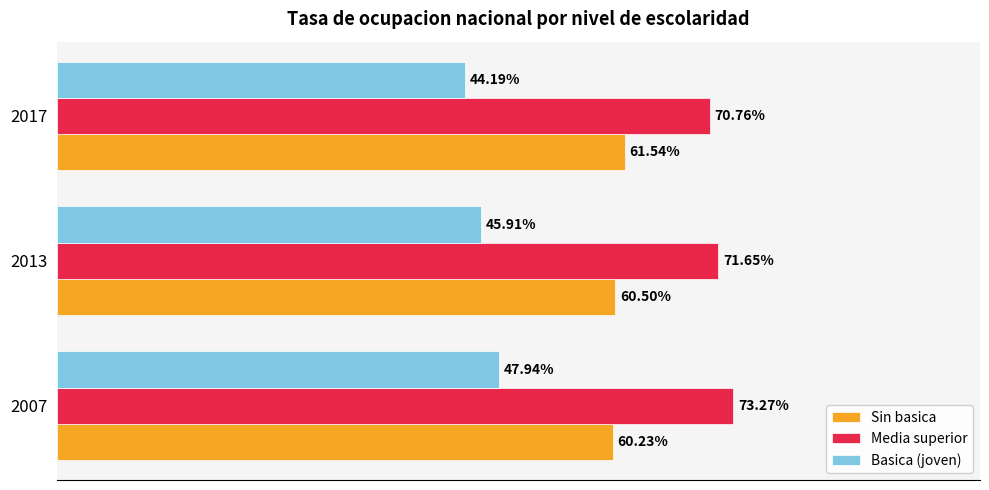

Rank the series at 2007 from highest to lowest value.

Media superior, Sin basica, Basica (joven)